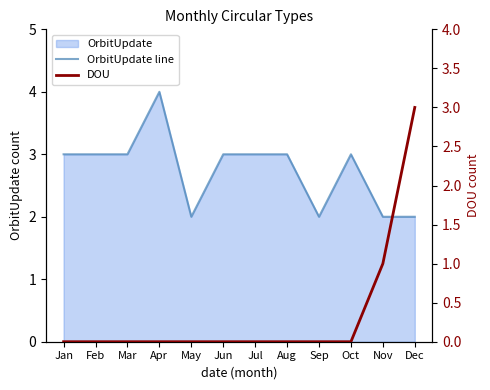

The value of DOU at Jan is 2. True or false?

False